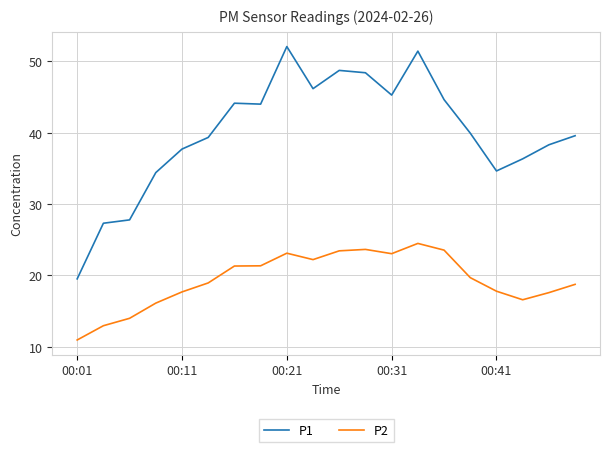

True or false: P2 and P1 intersect in this chart.

False